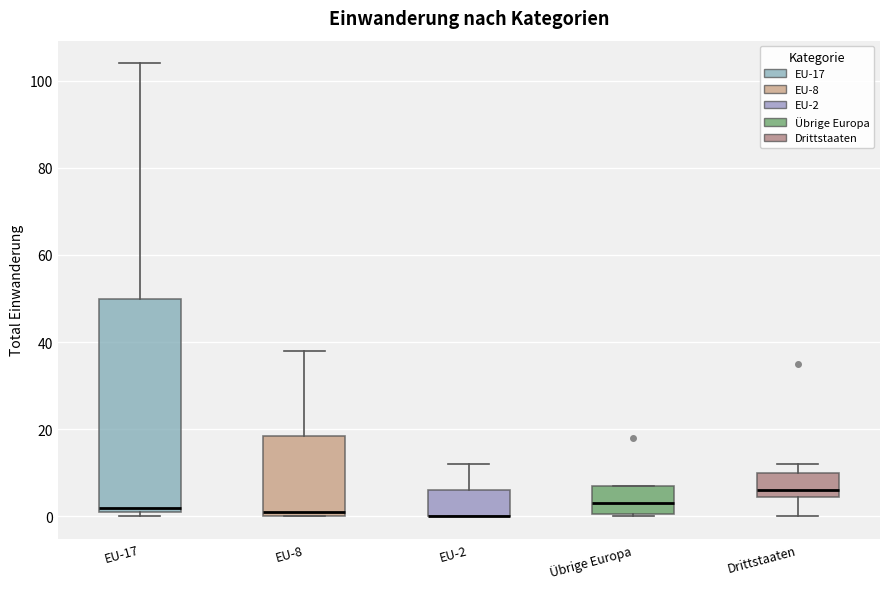

Which box is the tallest, from its lower edge to its upper edge?

EU-17